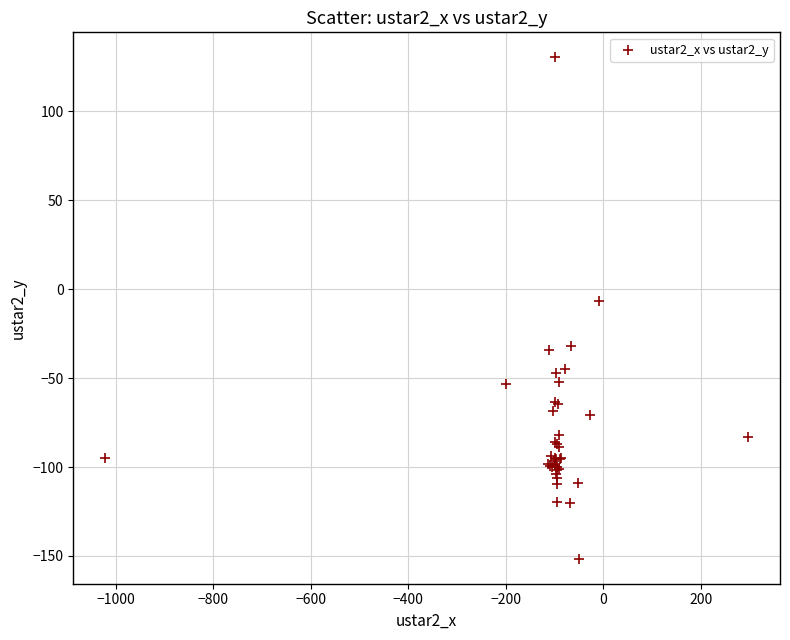

What Y value in the scatter plot is closest to -10?

-6.6